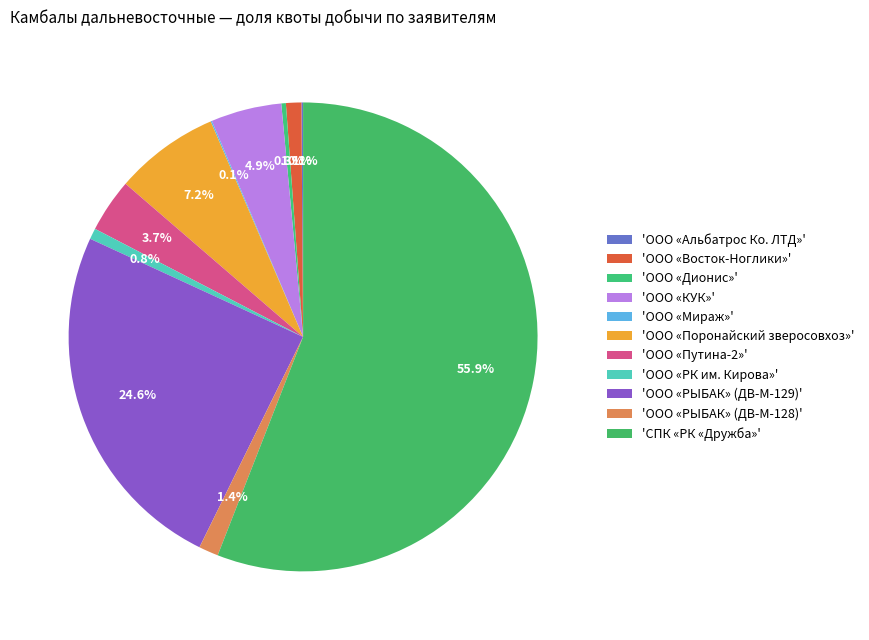

How many slices are in this pie chart?

11